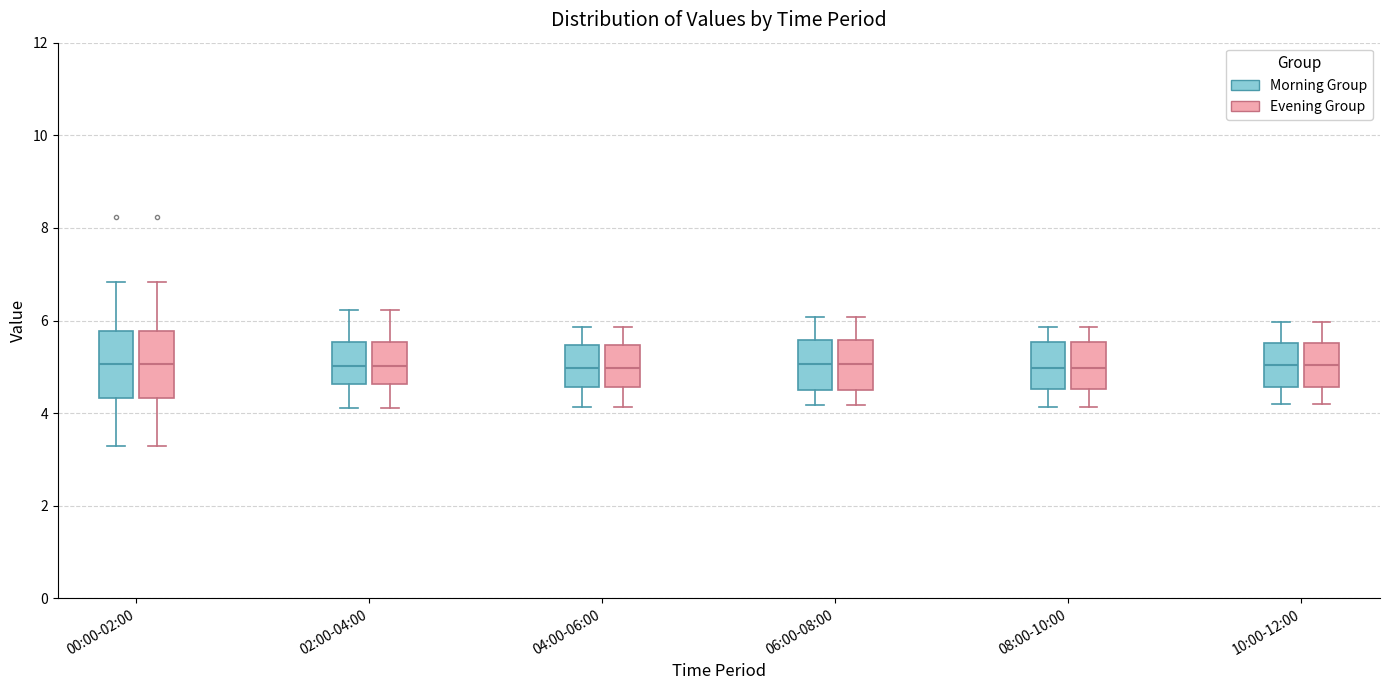

Where does the upper whisker of the box for 06:00-08:00 (Morning Group) end on the y-axis? The values are not printed on the chart, so give them approximately, as read against the axis.

6.0